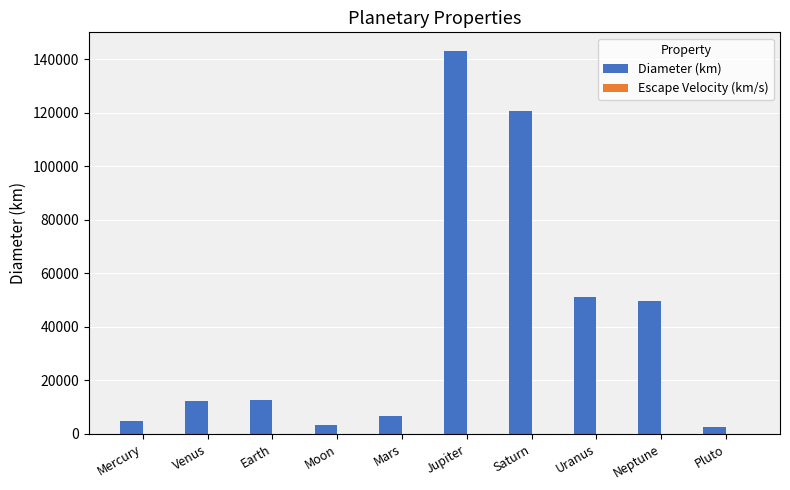

How many categories are shown in the chart?

10